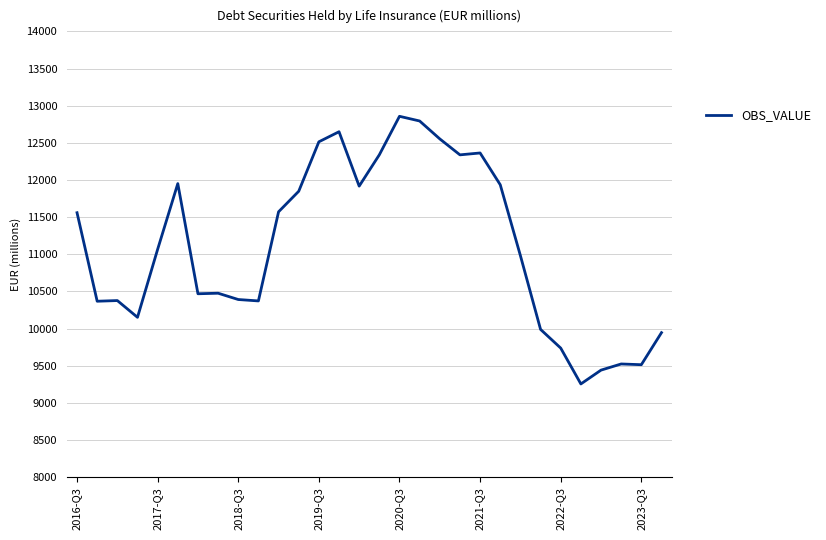

What is the greatest value displayed?

12857.2